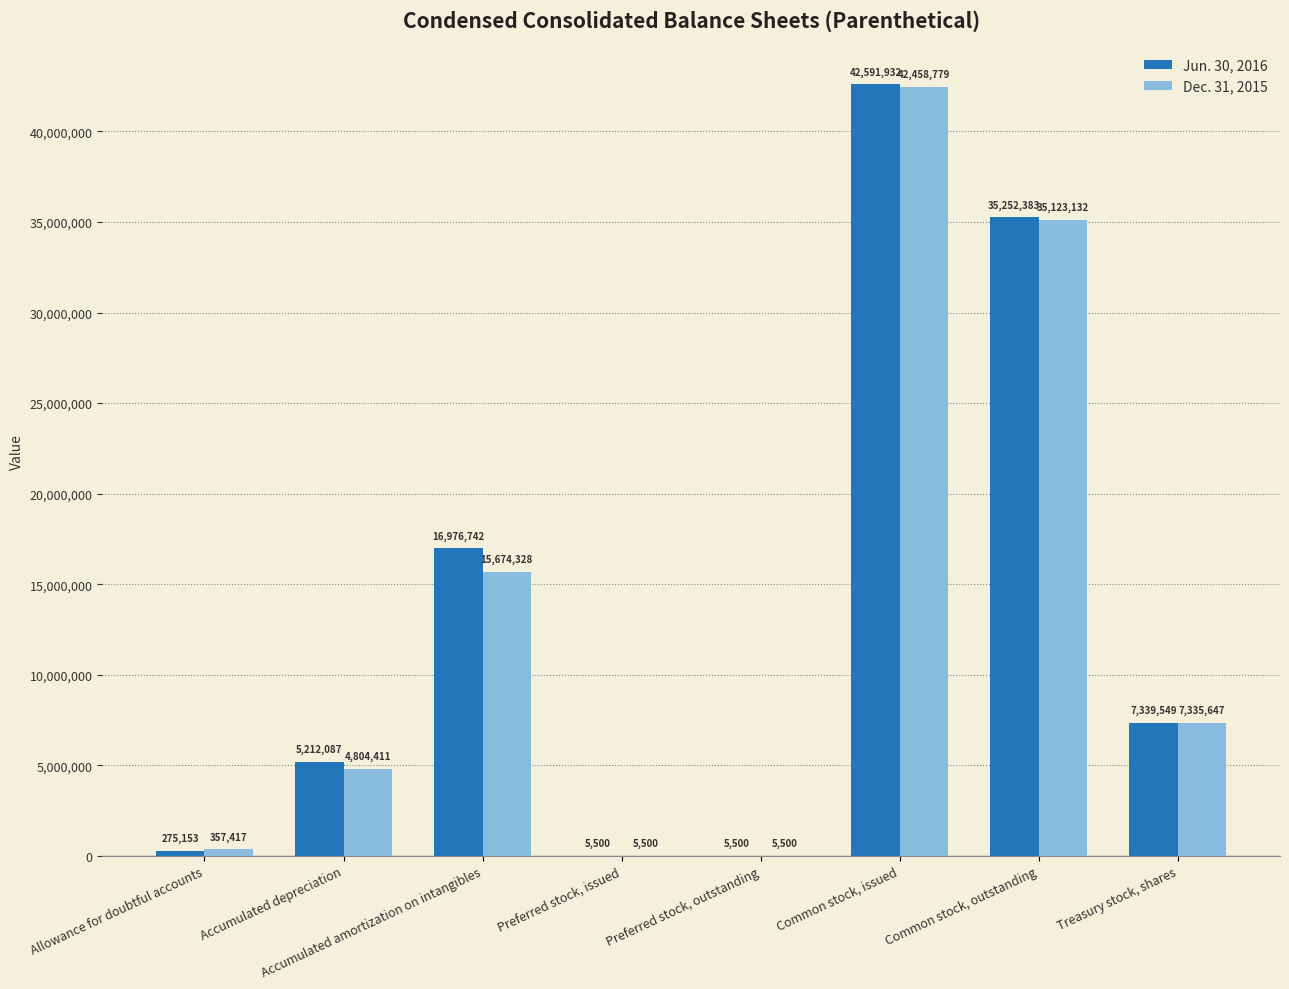

At which label is Jun. 30, 2016 closest to 21298716?

Accumulated amortization on intangibles